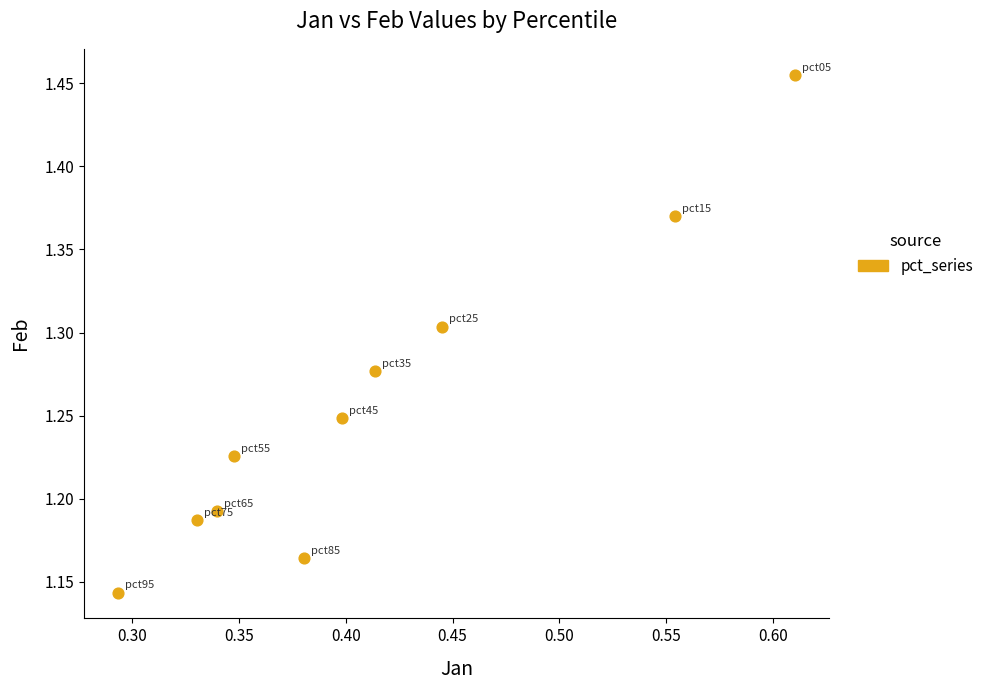

What is the range of Y values (max minus min)?

0.3